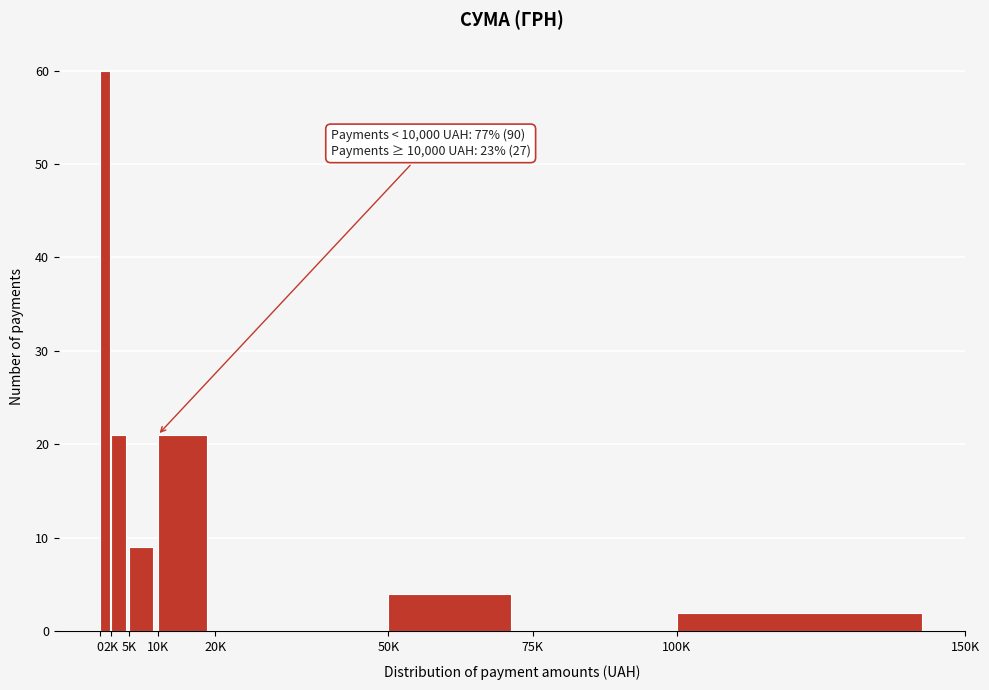

Reading left to right, transcribe all the data shown in this chart.

0=60	2K=21	5K=9	10K=21	20K=0	50K=4	75K=0	100K=2